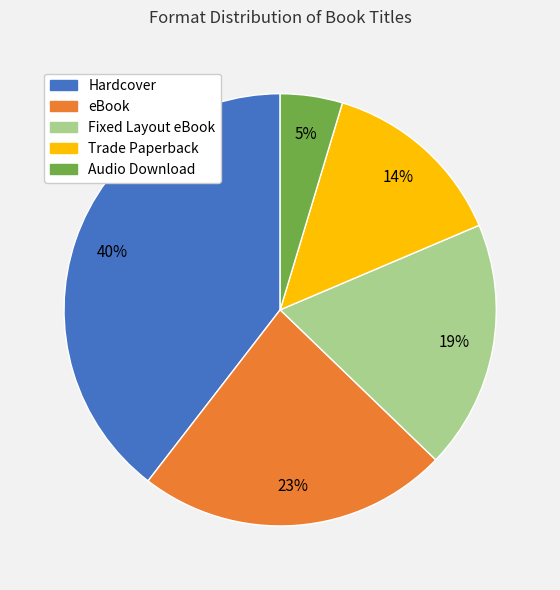

How many segments does this pie chart have?

5